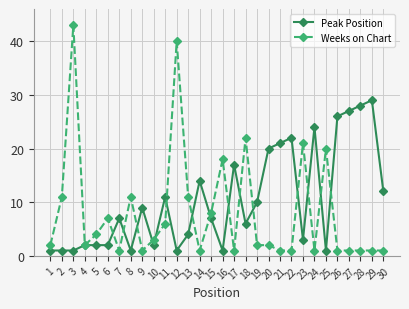

The value of Weeks on Chart at 15 is 11. True or false?

False